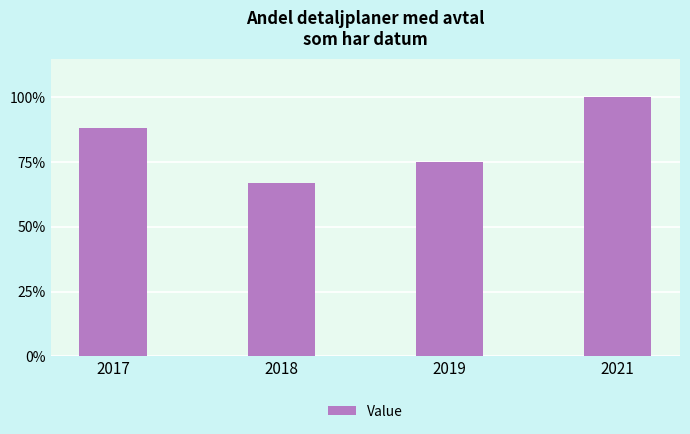

Which label corresponds to the largest value in the chart?

2021